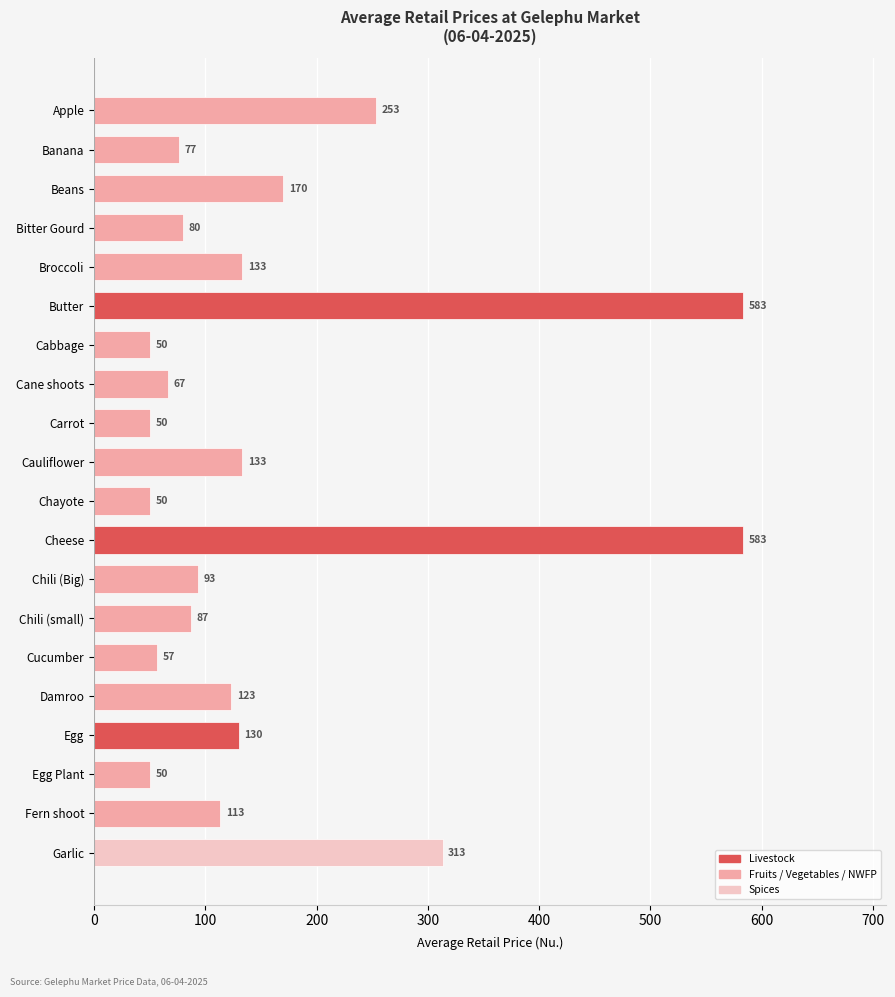

What is the value of the 4th bar from the top?

80.0